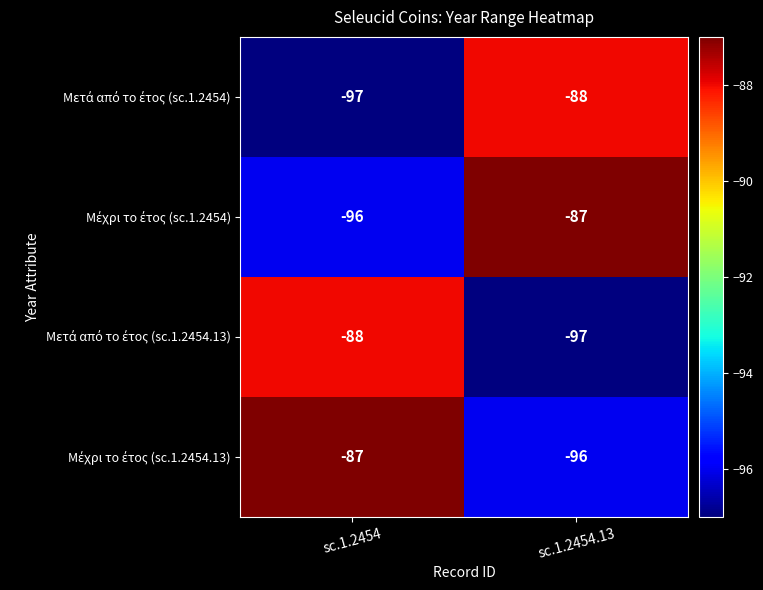

At how many categories does at least one series exceed -88?

2